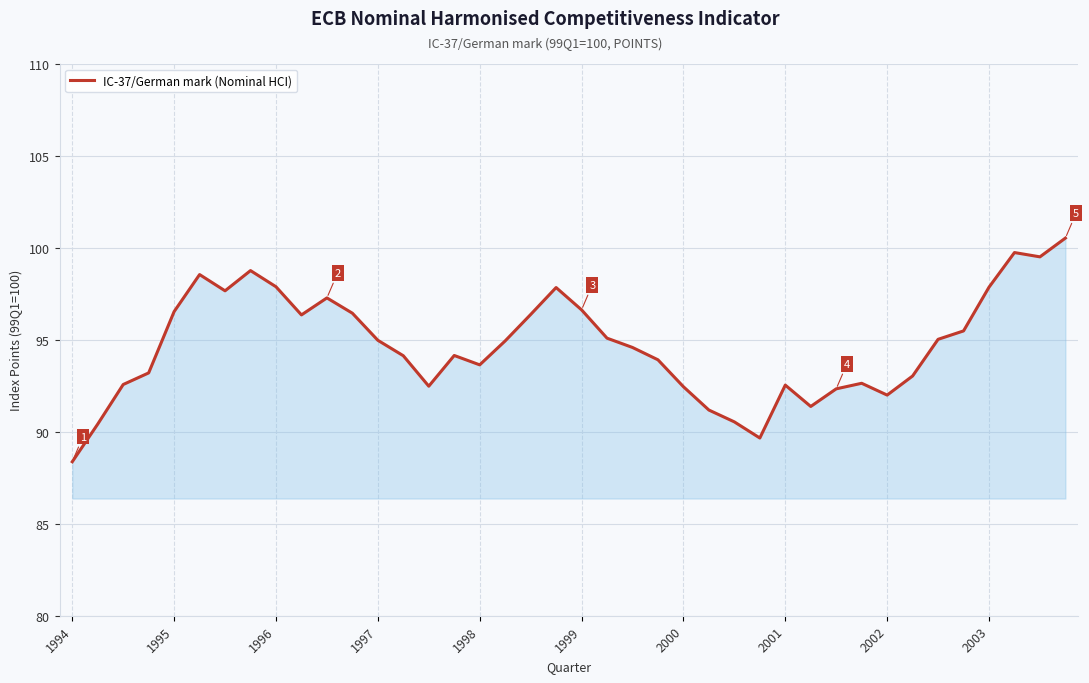

True or false: there are more than 1 points higher than both neighbors.

True